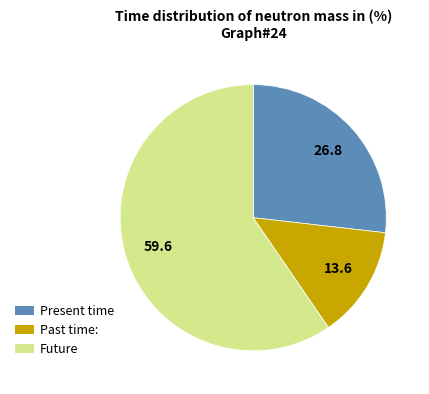

Is there any slice that represents more than half of the pie?

Yes